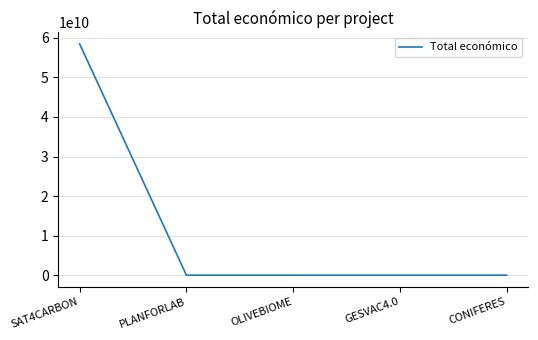

Which label corresponds to the largest value in the chart?

SAT4CARBON